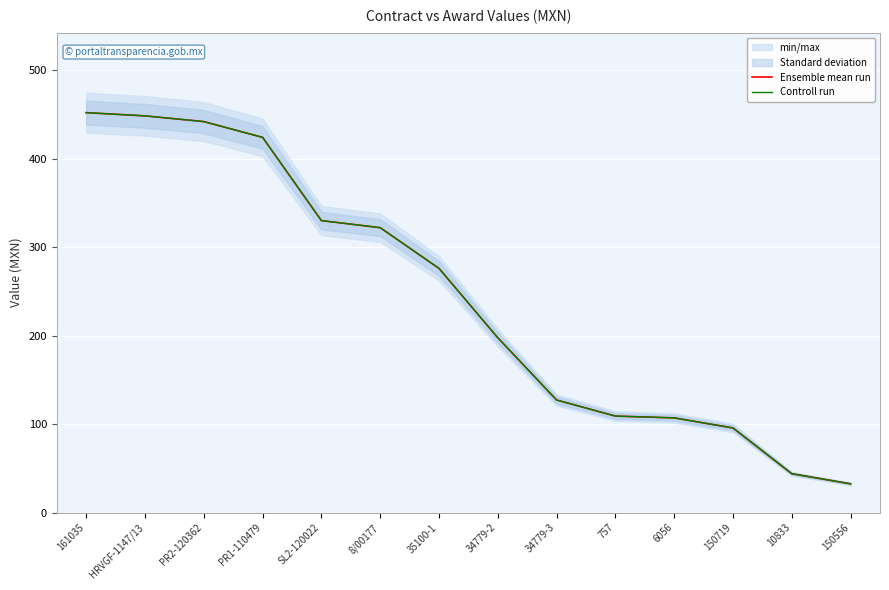

How many data points in Ensemble mean run are above 276?

6